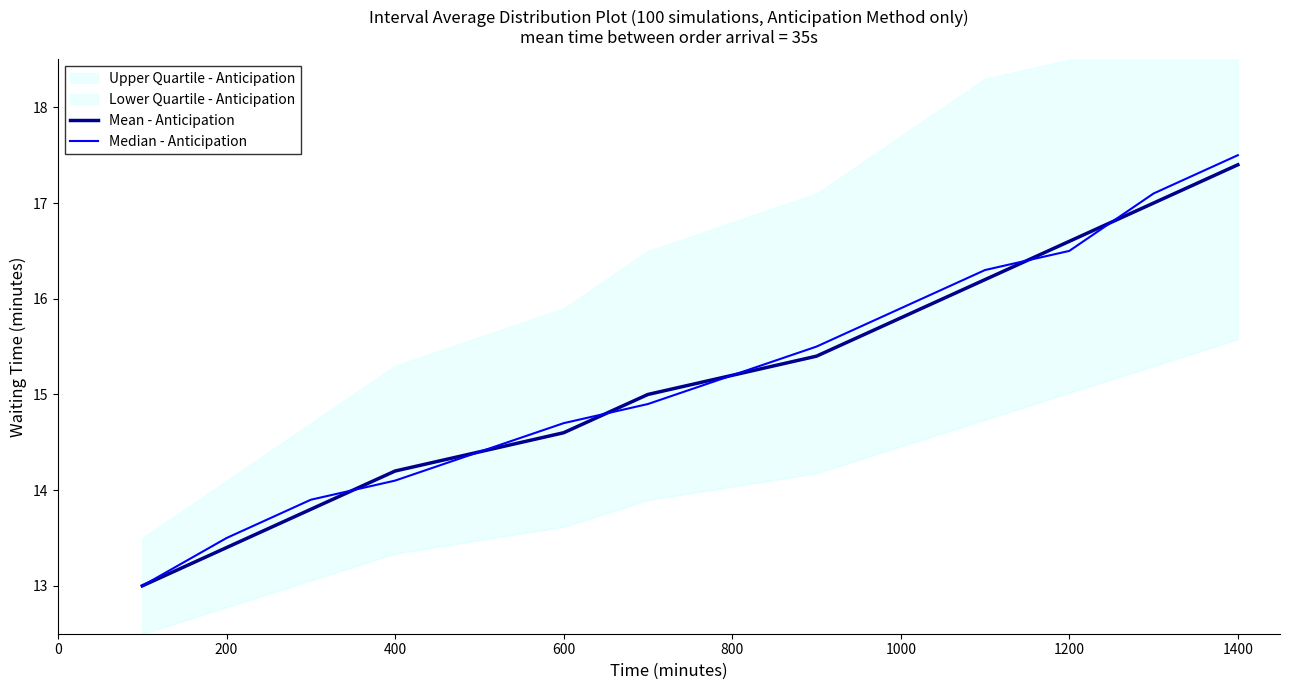

Read the Mean - Anticipation value at 1200.

16.6